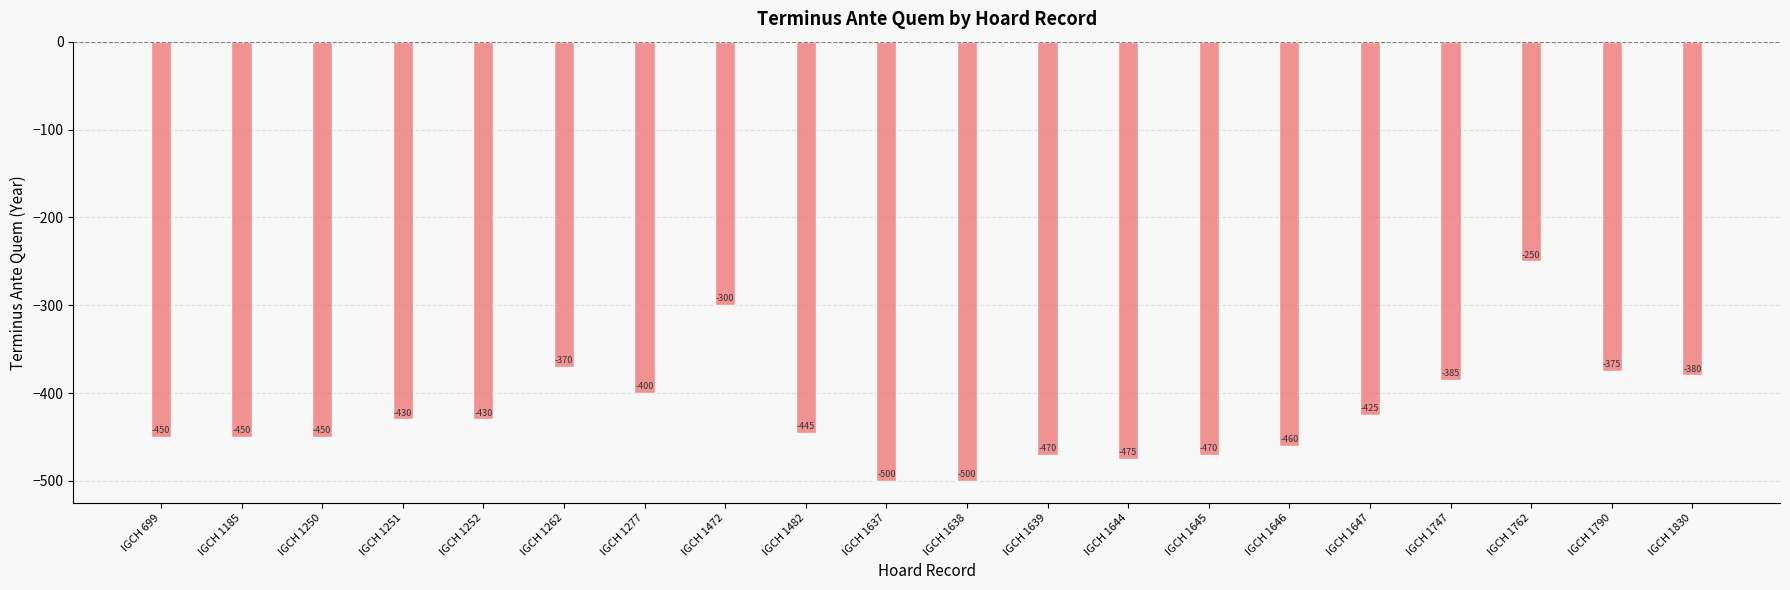

Reading left to right, extract all data points from this chart.

IGCH 699=-450	IGCH 1185=-450	IGCH 1250=-450	IGCH 1251=-430	IGCH 1252=-430	IGCH 1262=-370	IGCH 1277=-400	IGCH 1472=-300	IGCH 1482=-445	IGCH 1637=-500	IGCH 1638=-500	IGCH 1639=-470	IGCH 1644=-475	IGCH 1645=-470	IGCH 1646=-460	IGCH 1647=-425	IGCH 1747=-385	IGCH 1762=-250	IGCH 1790=-375	IGCH 1830=-380